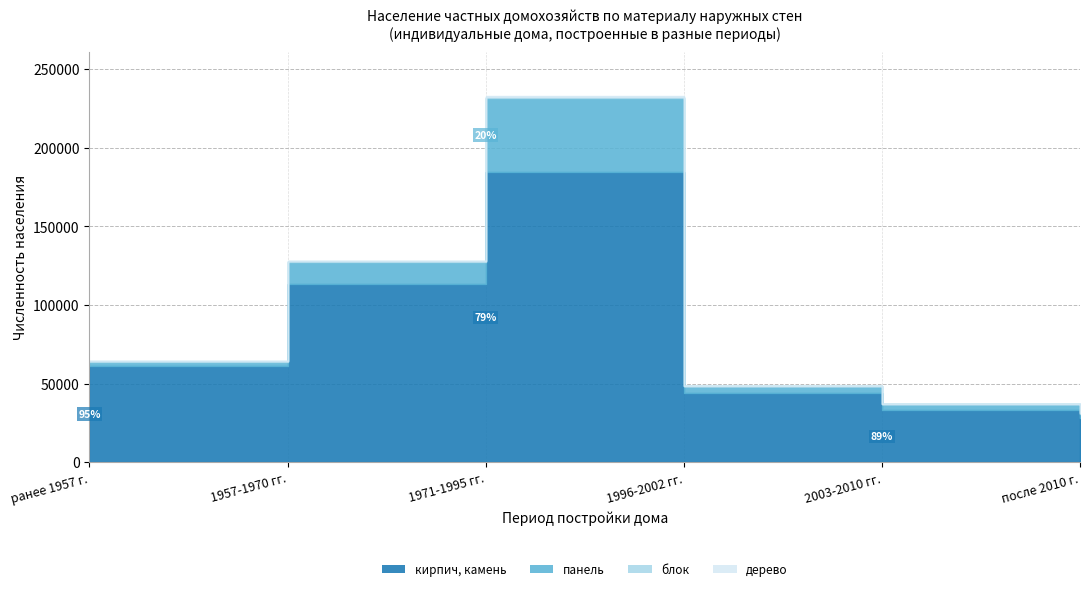

What is the highest value of the блок series?

930